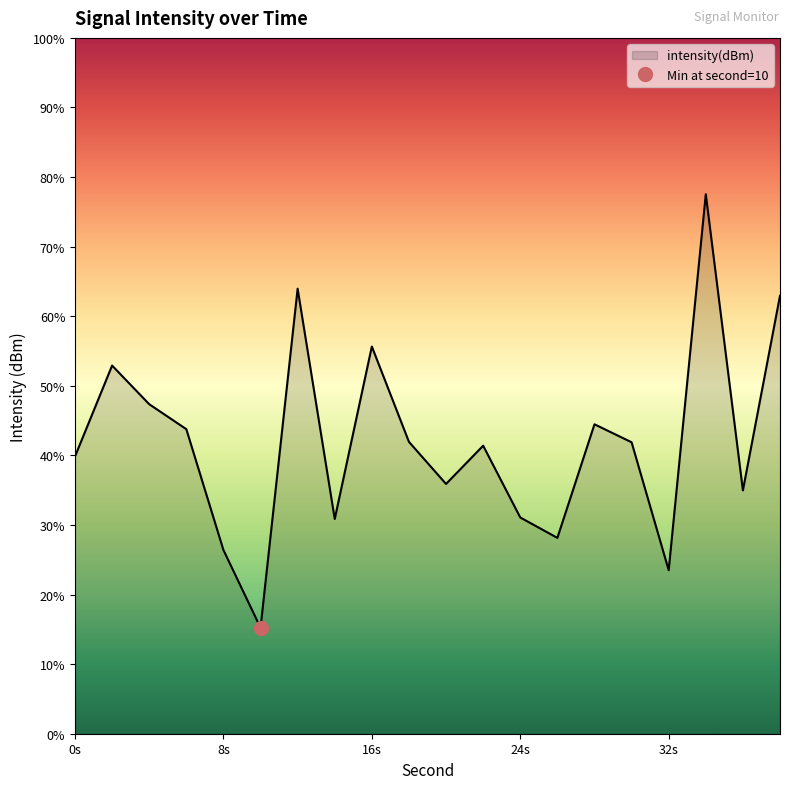

Which label corresponds to the largest value in the chart?

34